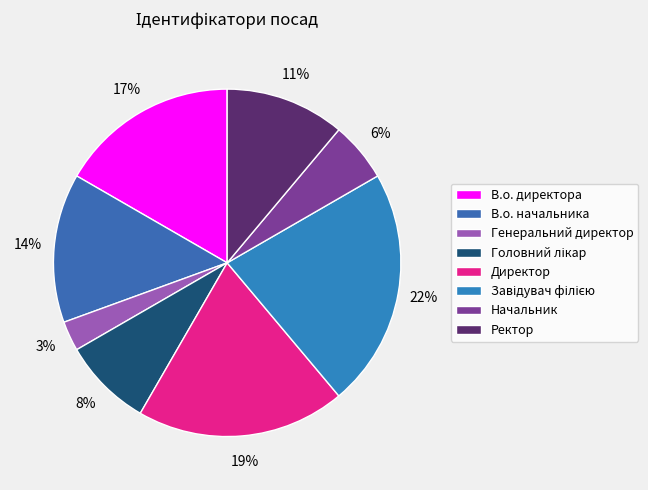

To the nearest percent, what is the combined percentage of В.о. директора and Ректор?

28%